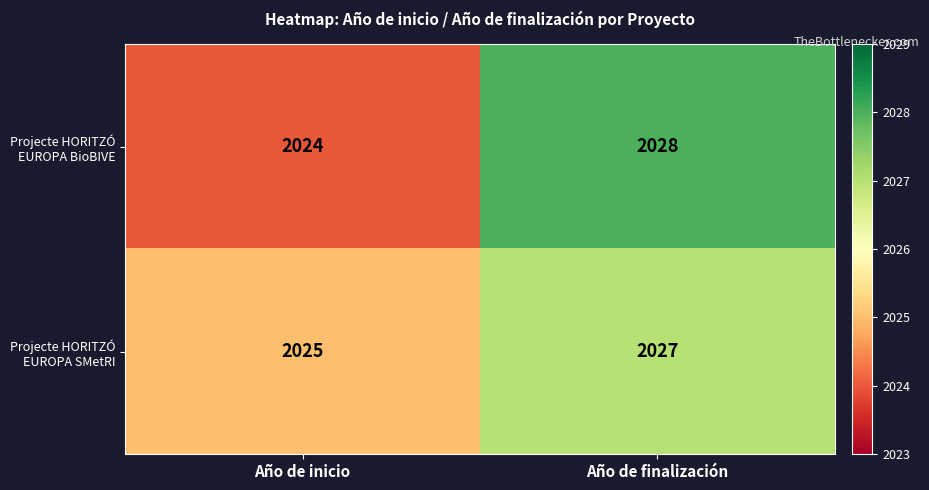

At which category does the chart reach its peak across all series?

Año de finalización